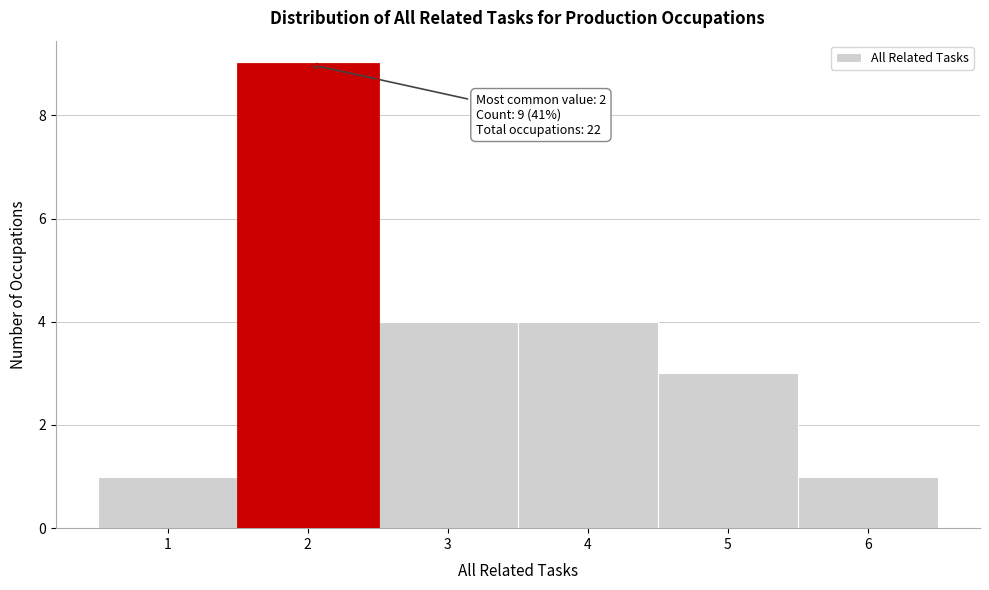

Over which range of the x-axis is the bar tallest?

1.5 to 2.5